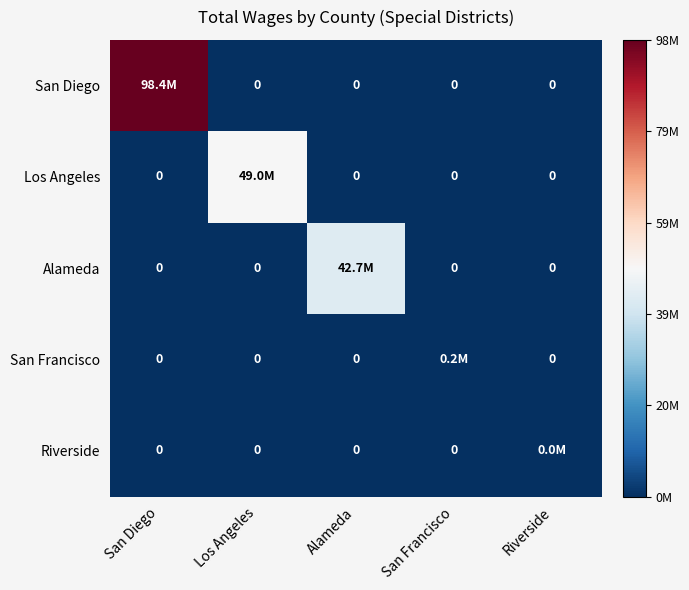

Which category has the lowest value in the Alameda series?

San Diego